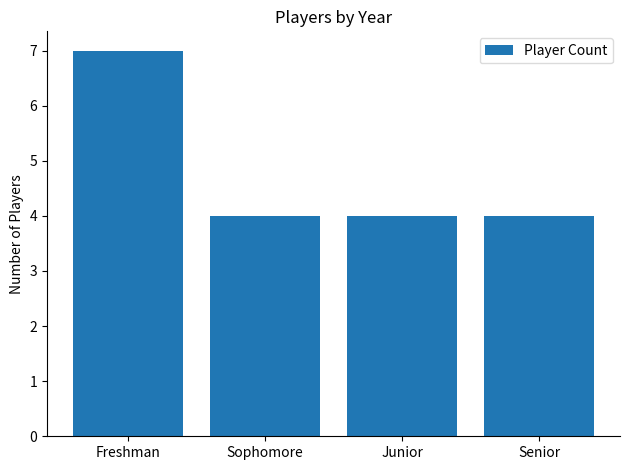

What is the difference between the values at Freshman and Junior?

3